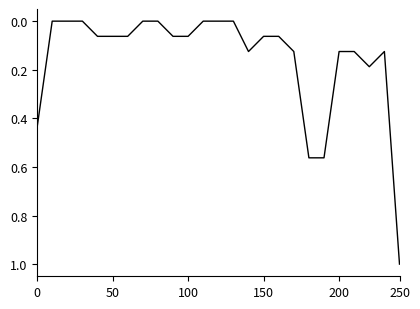

What is the difference between the maximum and minimum values?

1.0